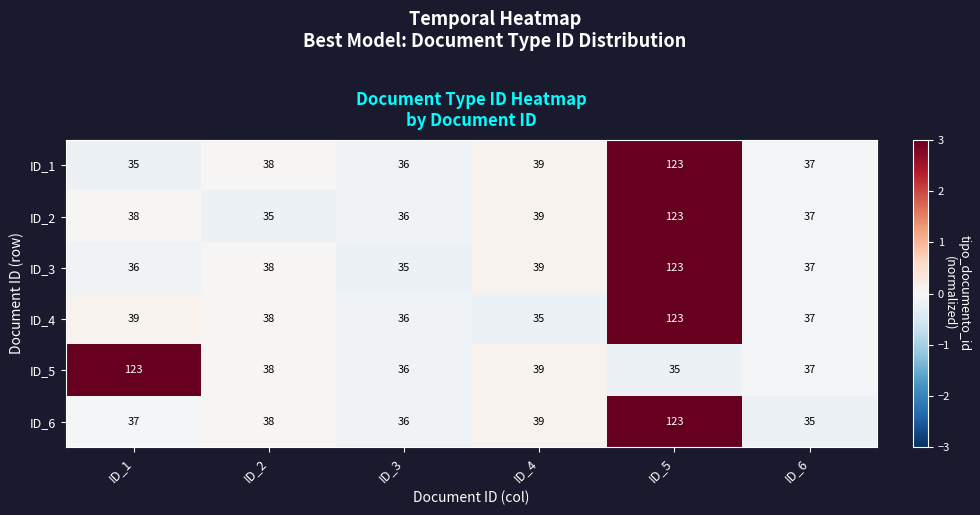

At which category is the sum across all series the highest?

ID_5